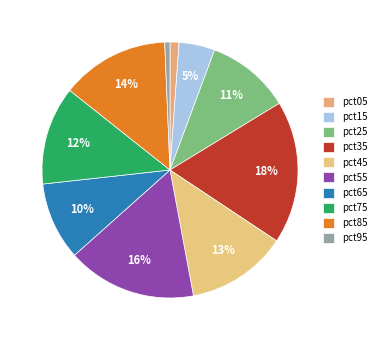

Between pct05 and pct95, which is larger?

pct05